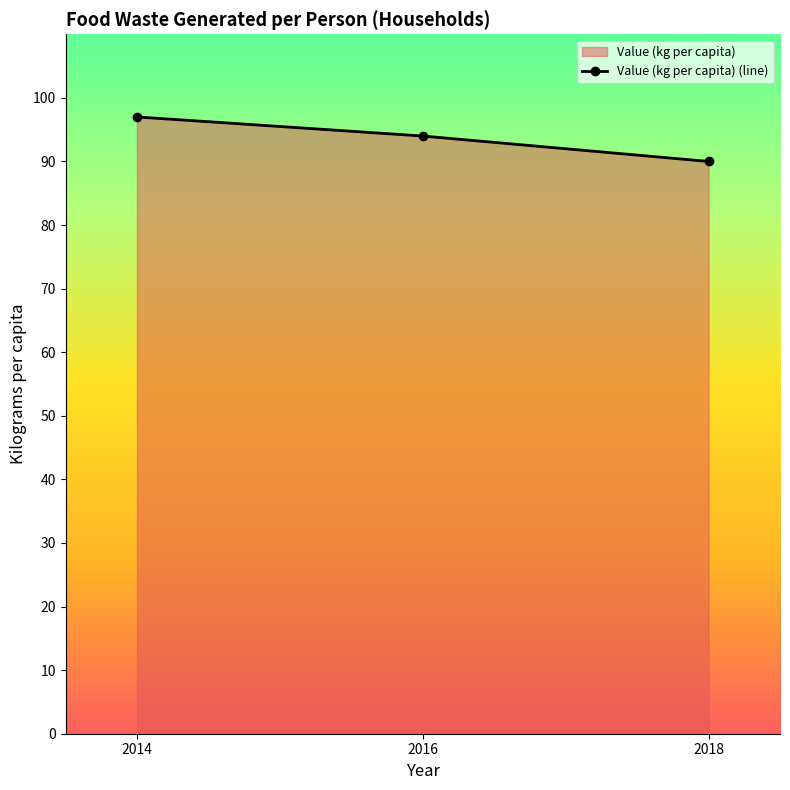

Reading right to left, what are all the values shown in this chart?

2018=90	2016=94	2014=97